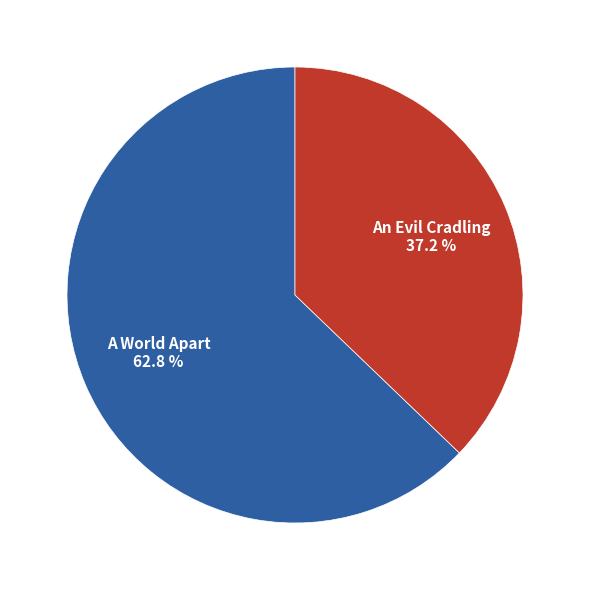

Between A World Apart 62.8 % and An Evil Cradling 37.2 %, which is larger?

A World Apart 62.8 %